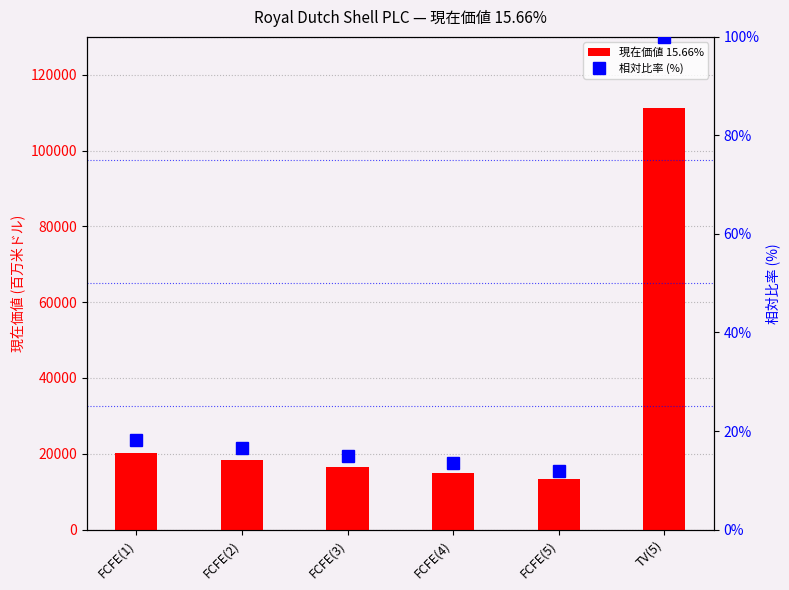

Reading left to right, list all the values displayed in this chart.

現在価値 15.66%: 20212.0	18368.0	16596.0	14908.0	13313.0	111156.0
相対比率 (%): 18.2	16.5	14.9	13.4	12.0	100.0